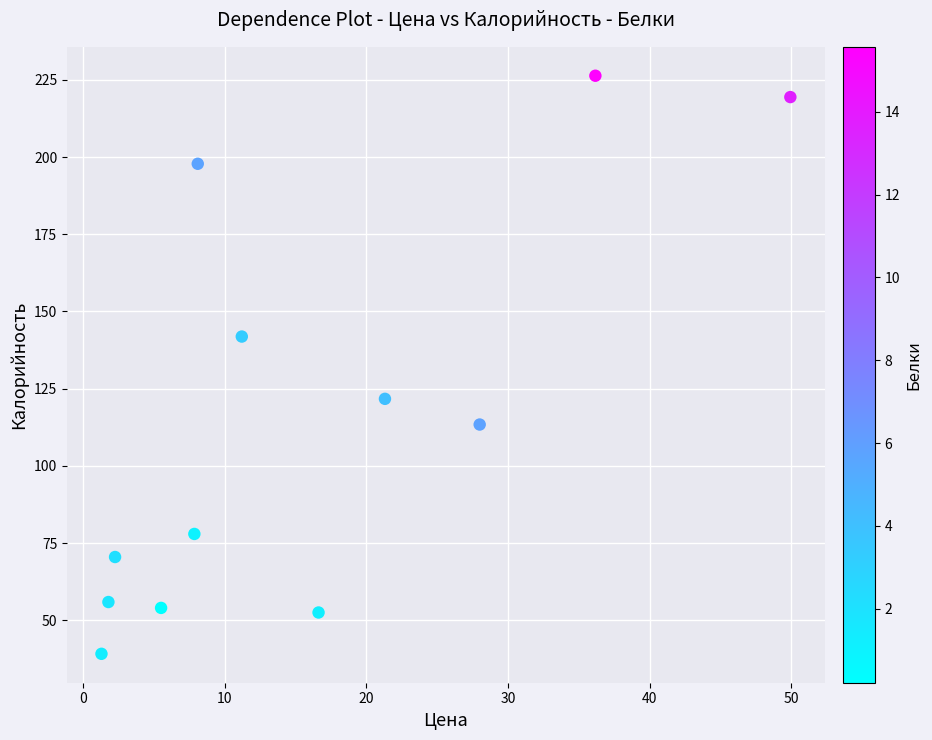

What is the average Y value?

114.2